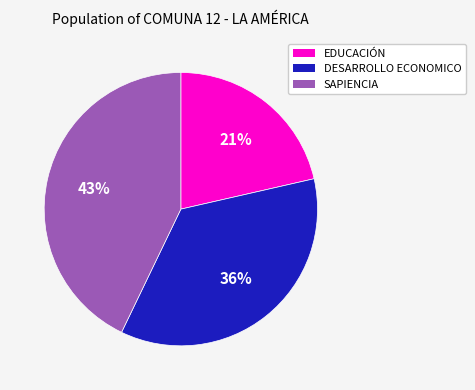

How many segments does this pie chart have?

3